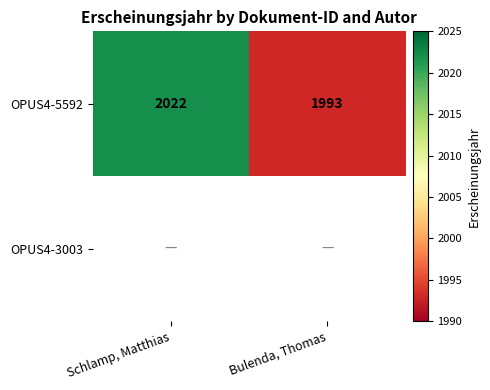

Count the OPUS4-5592 values in the range 1993 to 2022.

2